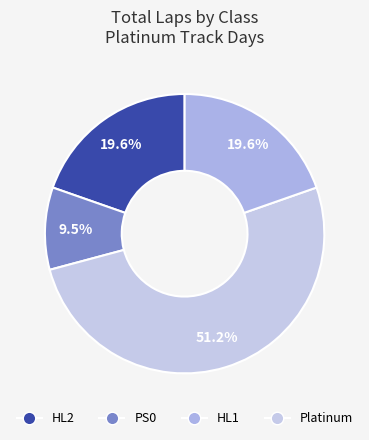

How many slices are in this pie chart?

4